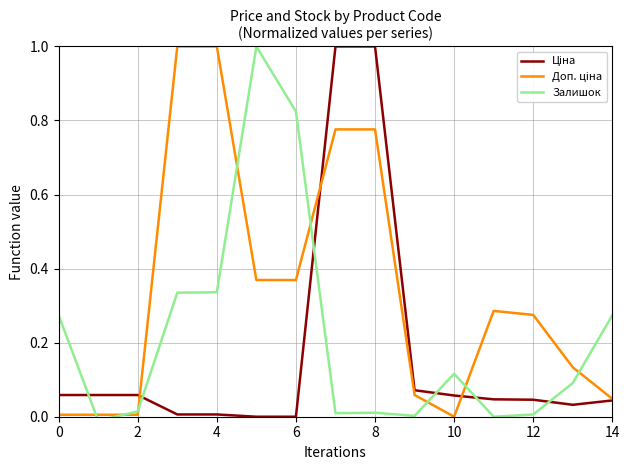

The Ціна series shows 1.5 at 8. True or false?

False